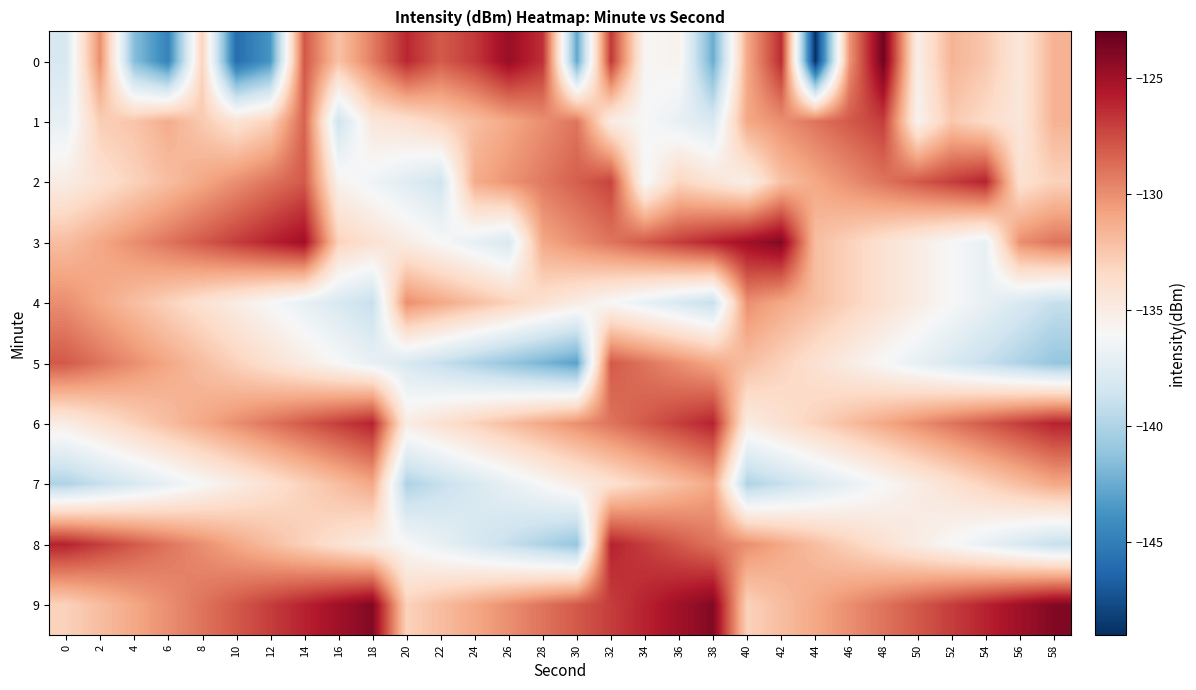

Which series has the largest total across all categories?

9